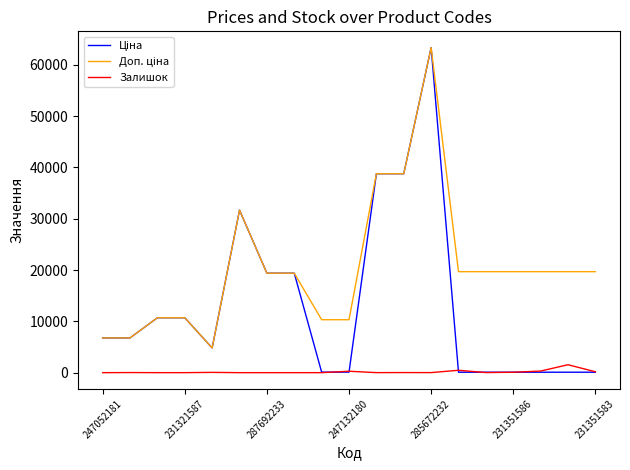

What is the maximum value shown in the chart?

63345.6